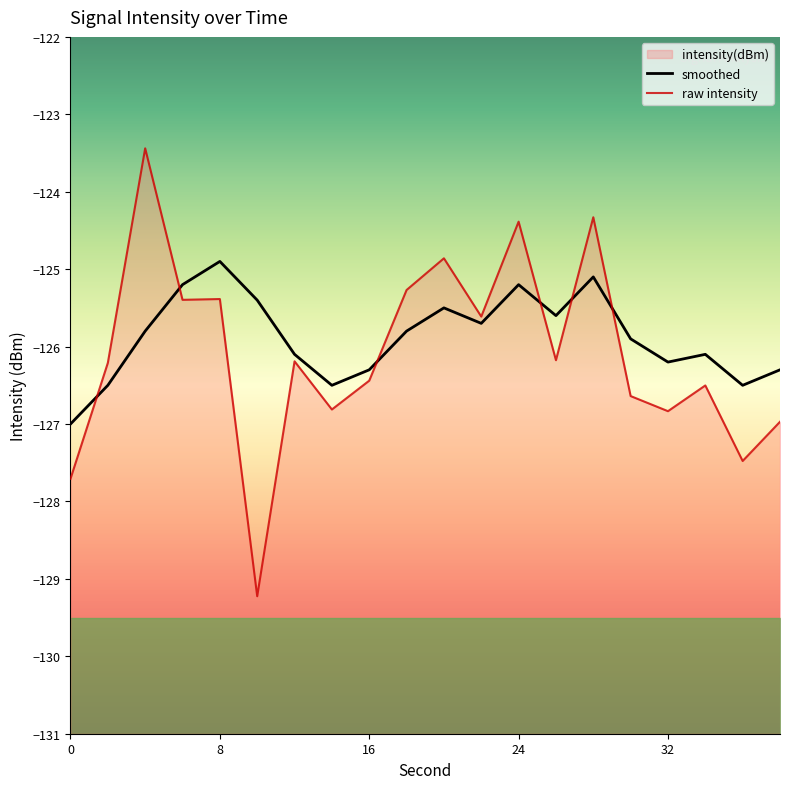

What is the greatest value displayed?

-123.4